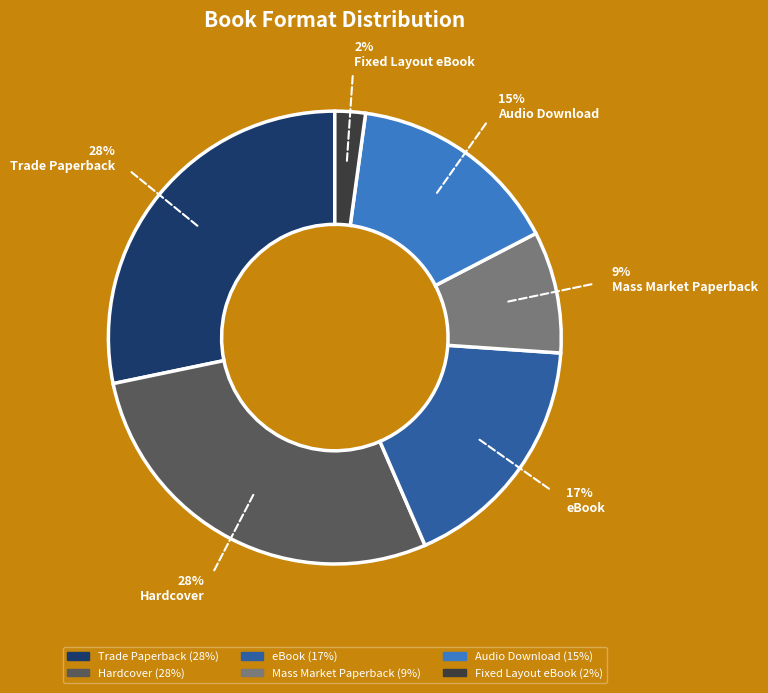

Which category has the smallest portion of the pie?

Fixed Layout eBook